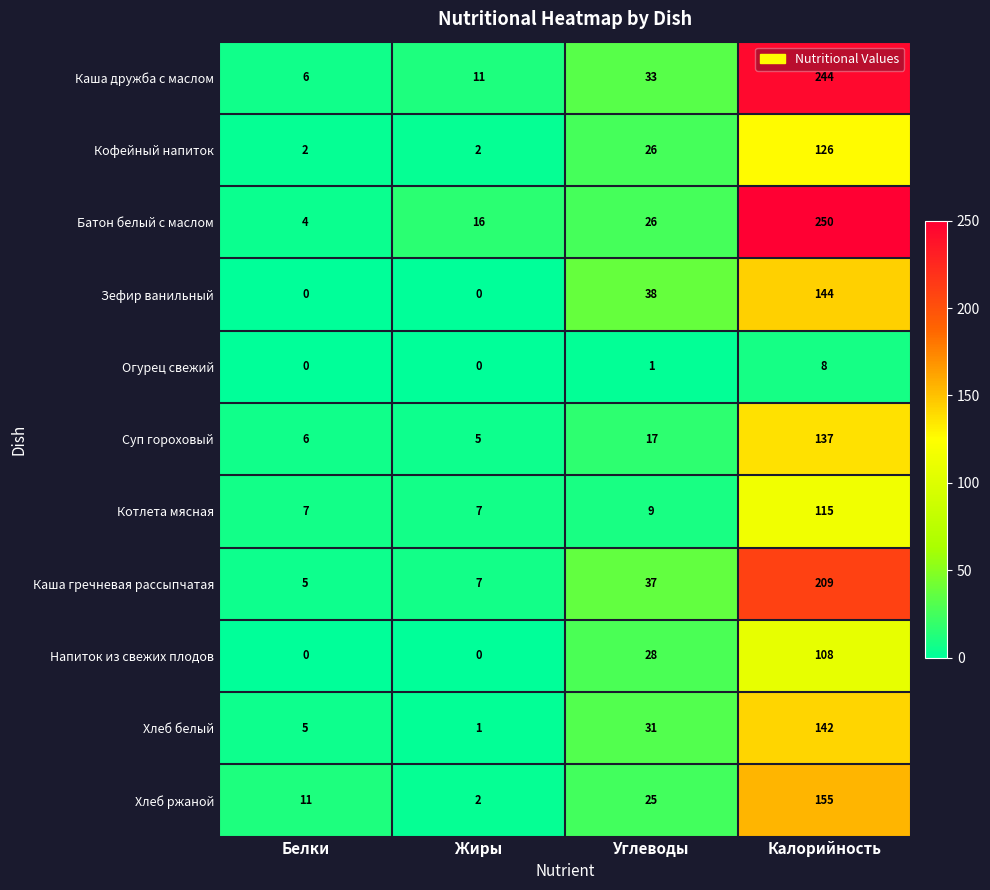

What is the difference between the highest and lowest values at Углеводы?

37